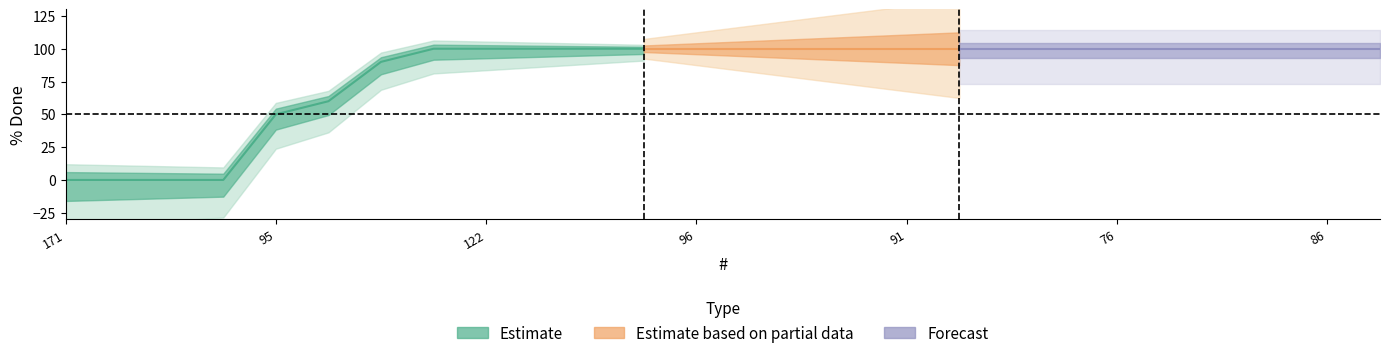

Does the chart display data point markers on the line(s)?

No